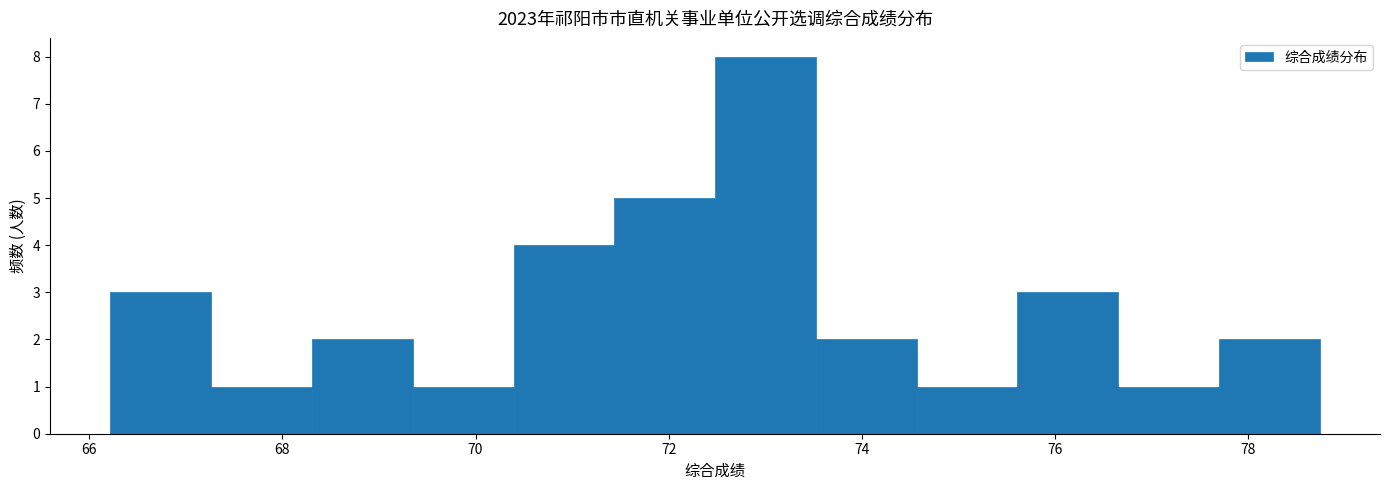

How tall is the bar that spans 77.6 to 78.8 on the x-axis? Neither the bar edges nor the heights are printed on the chart, so give them approximately, as read against the axes.

2